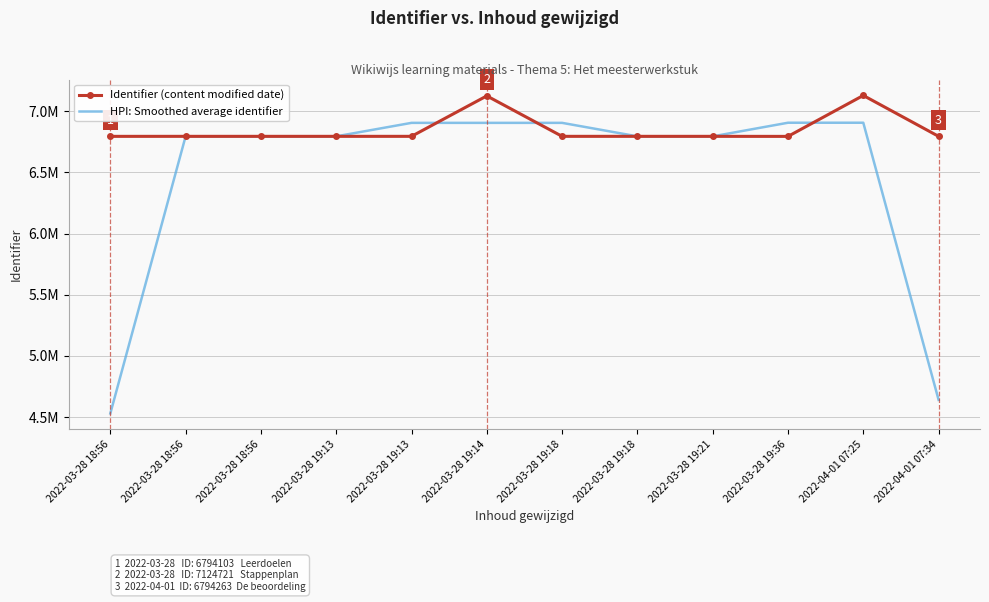

What are all the series names shown in the legend?

Identifier (content modified date), HPI: Smoothed average identifier